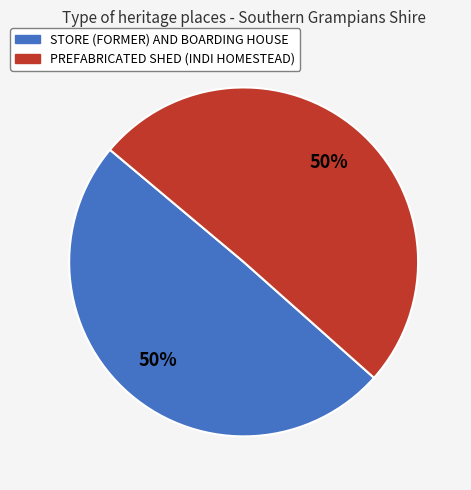

True or false: STORE (FORMER) AND BOARDING HOUSE accounts for 38% of the total.

False